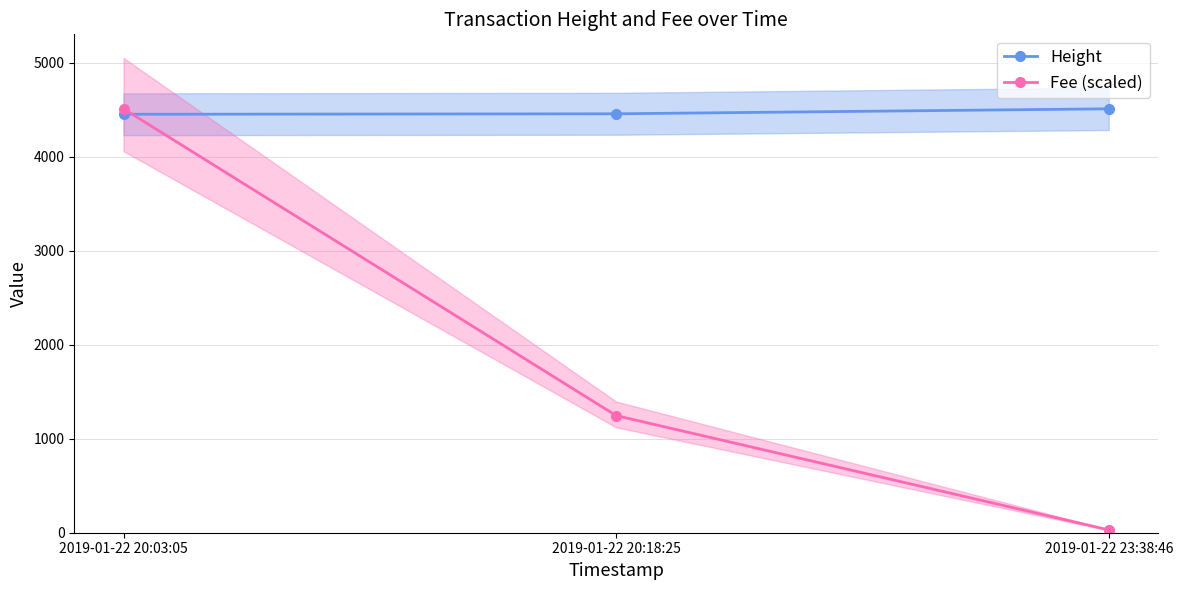

Where does the Height series first go above 4456?

2019-01-22 23:38:46